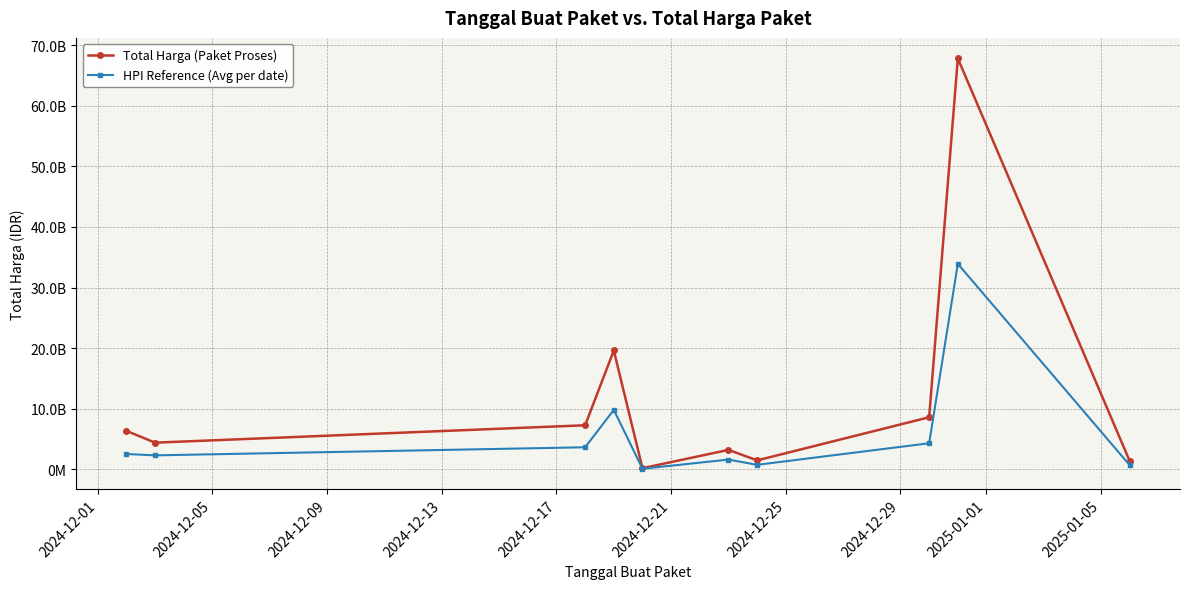

What are all the series names shown in the legend?

Total Harga (Paket Proses), HPI Reference (Avg per date)